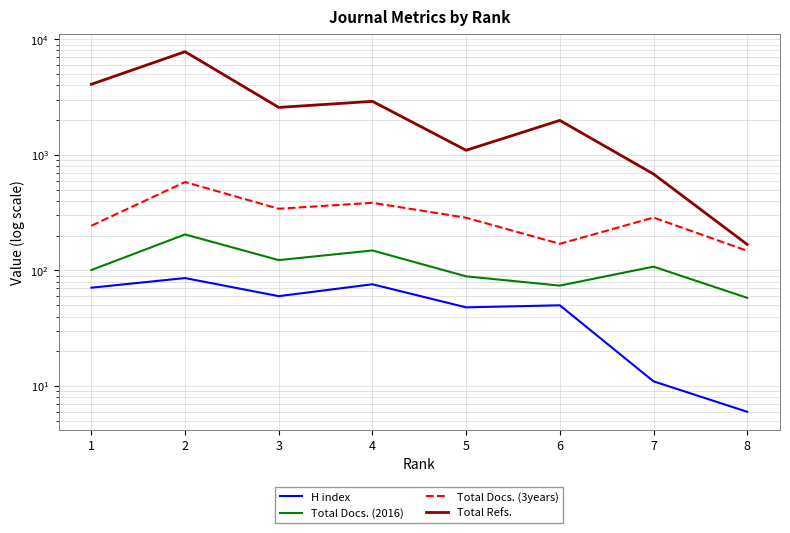

True or false: H index and Total Docs. (3years) cross at least once.

False